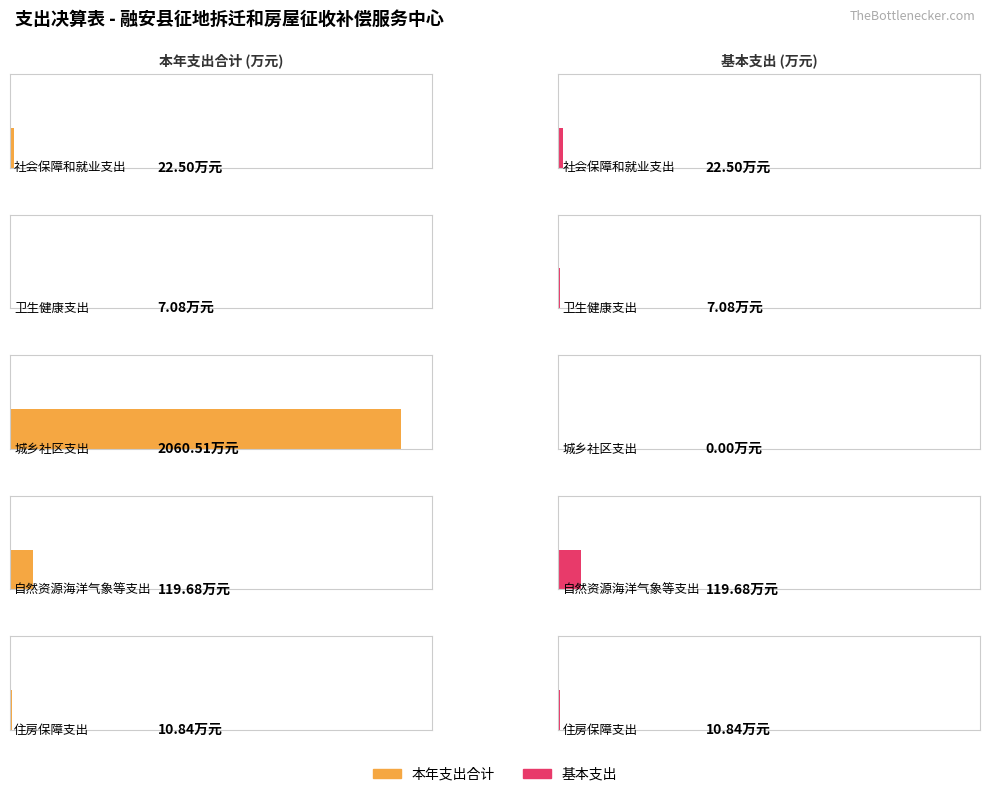

Is it true that 基本支出 equals 14.5 at 社会保障和就业支出?

False